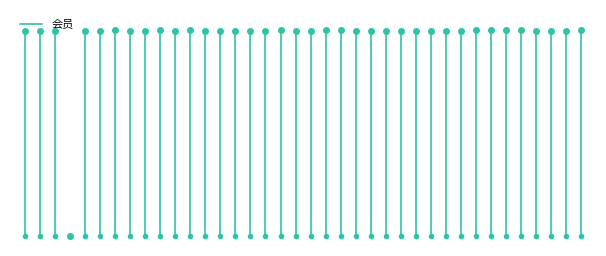

Is it true that the value at 0 is 0?

True